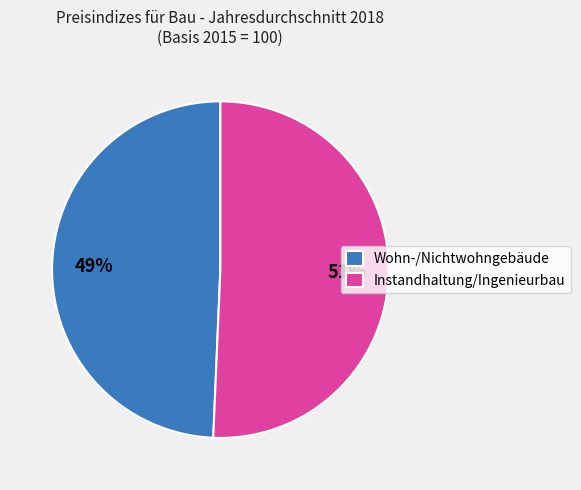

Count the number of slices in the pie.

2